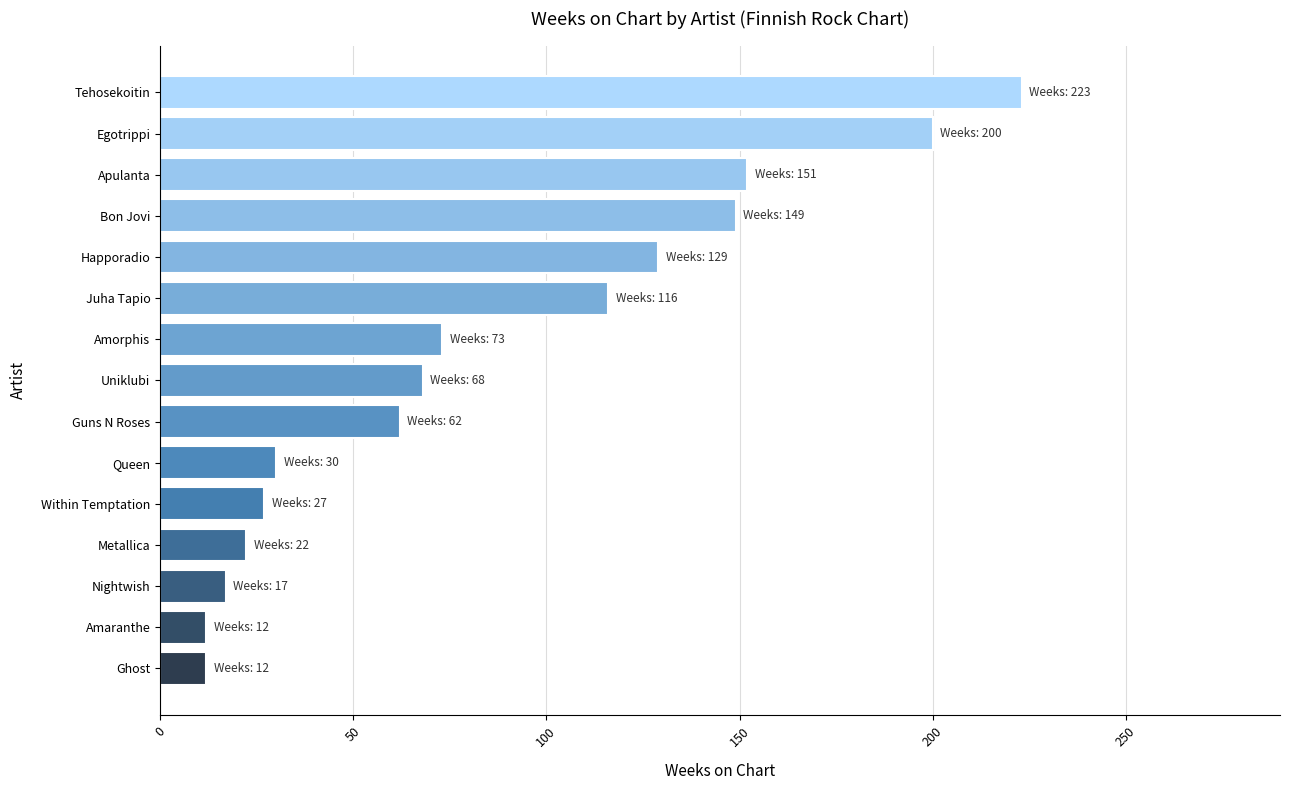

The value at Amorphis is 73.0. True or false?

True